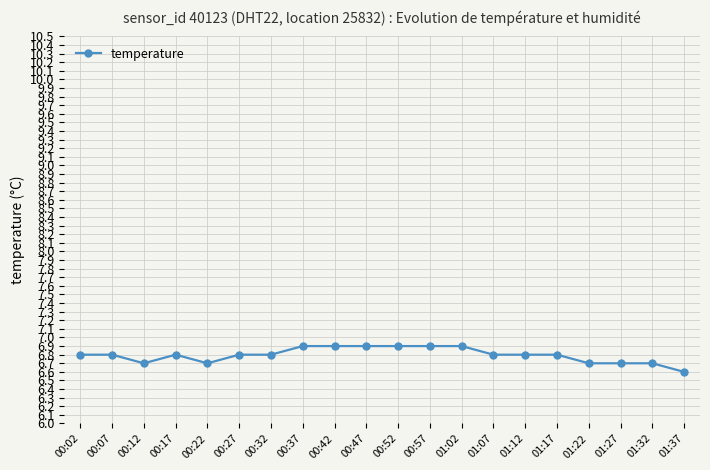

Where is the first local minimum?

00:12